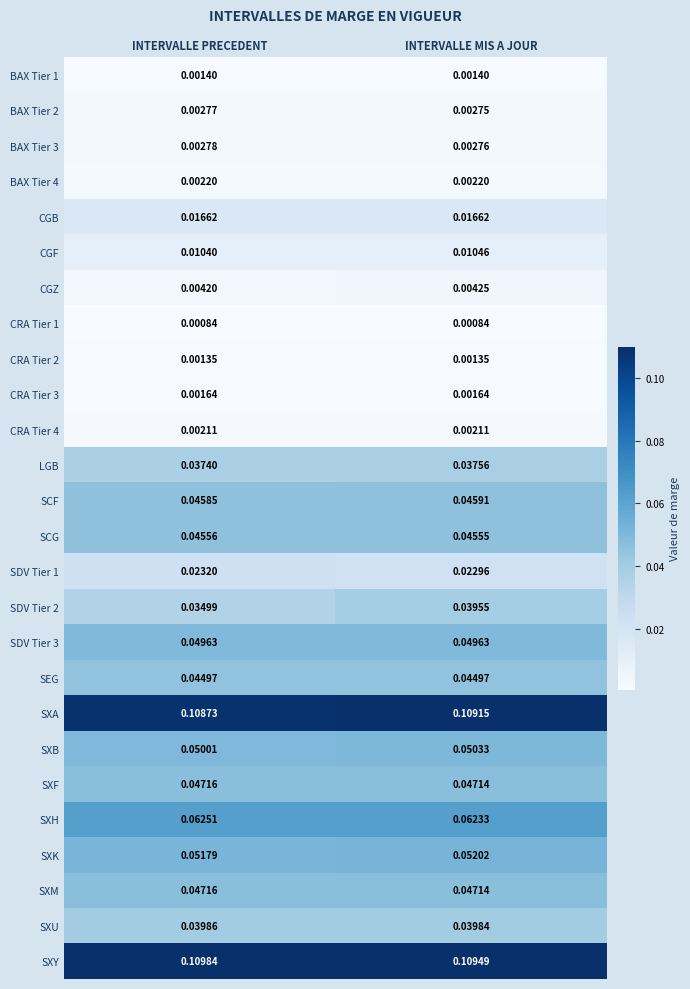

At which label is SXU closest to 0?

INTERVALLE MIS A JOUR